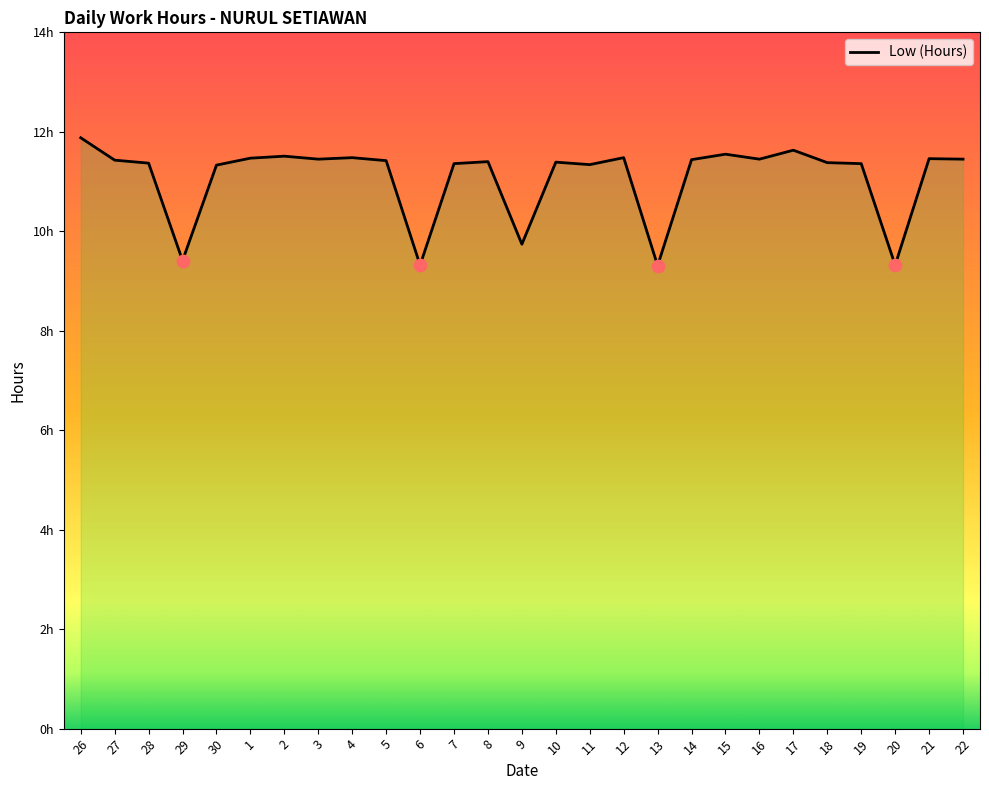

Between 9 and 2, which is larger?

2